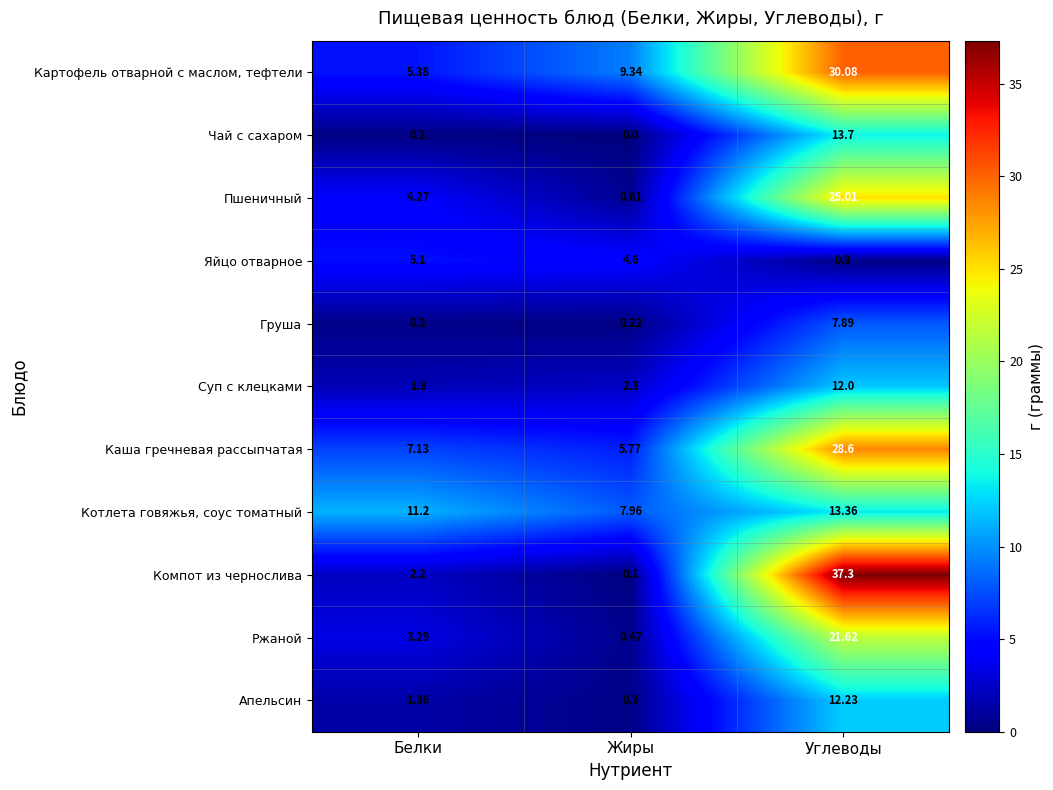

At how many categories does at least one series exceed 9?

3